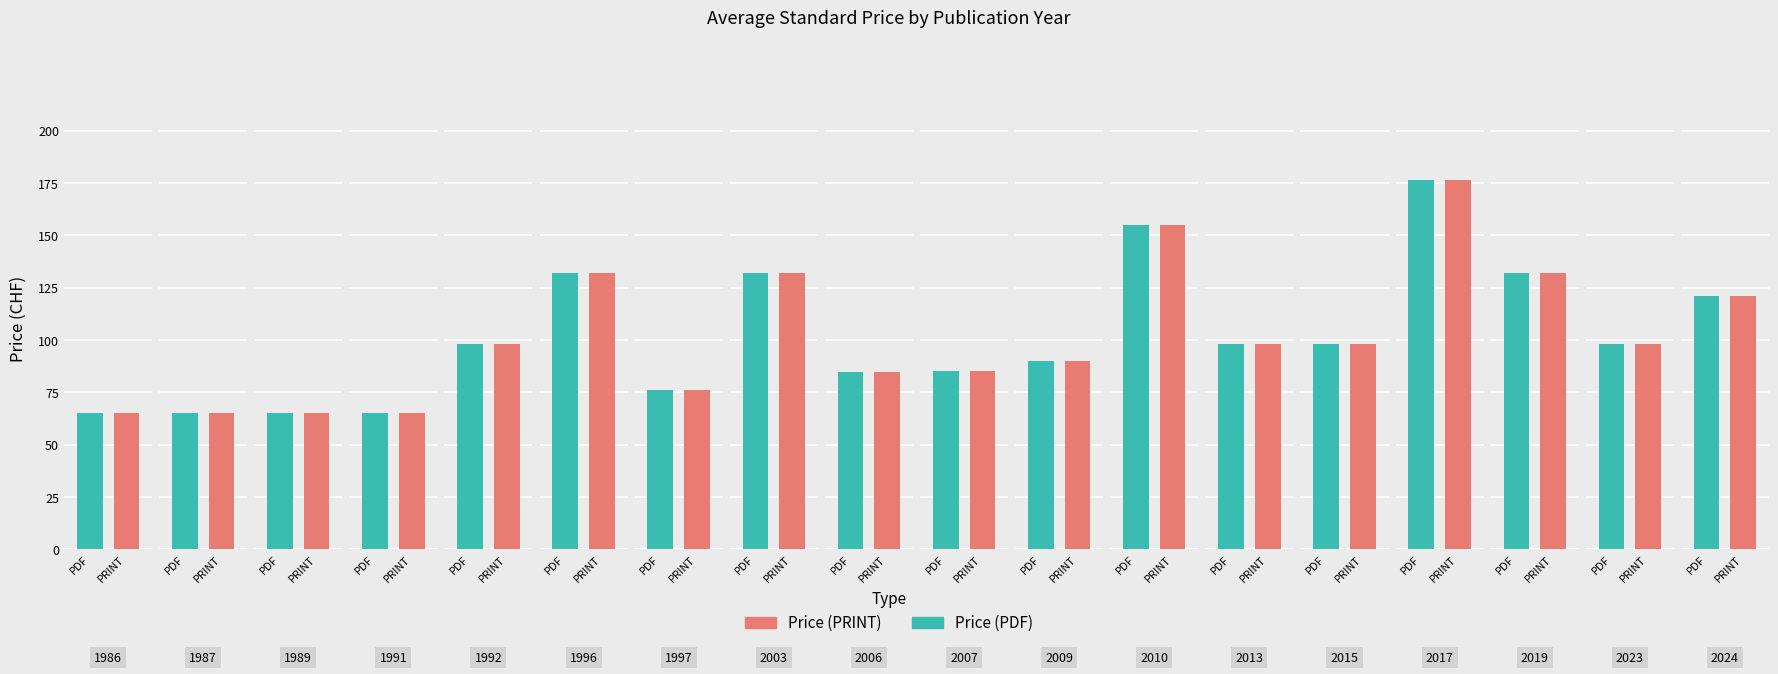

Which series has the largest total across all categories?

Price (PDF)